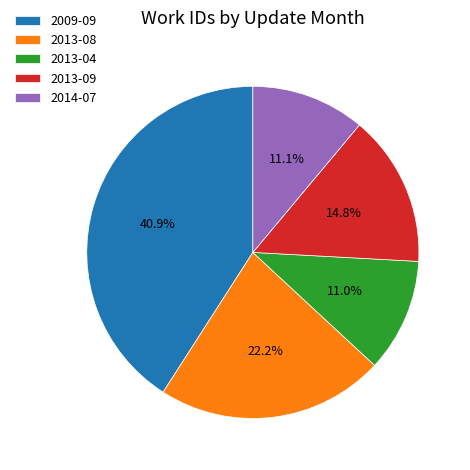

Is 2013-08 the majority of the pie?

No